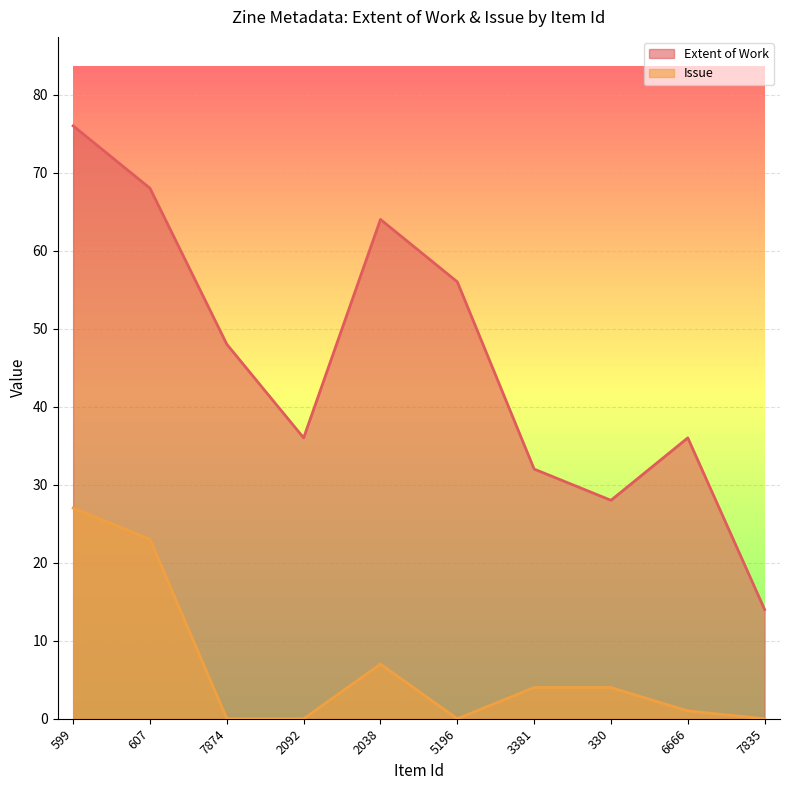

What position from the left is 7874?

3